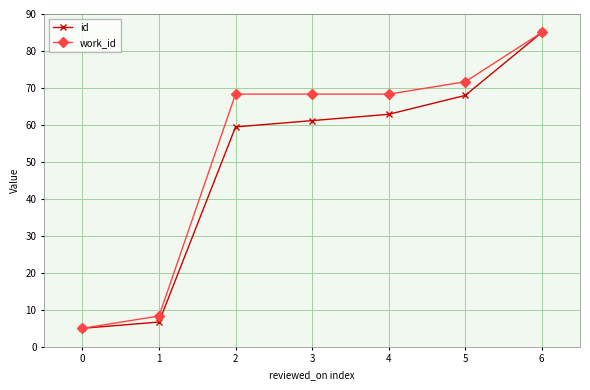

What is the maximum value shown in the chart?

85.0